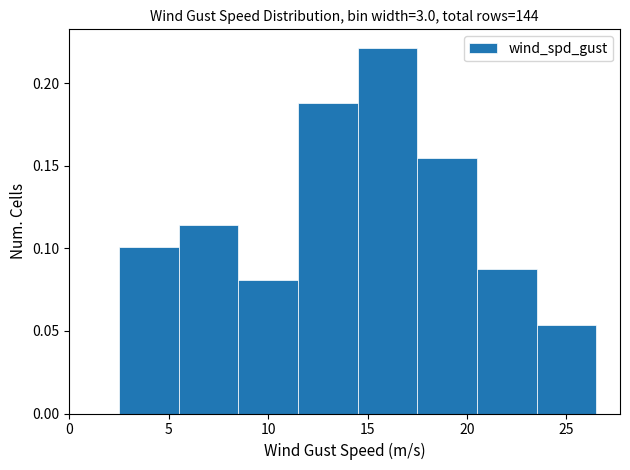

Which range on the x-axis has the tallest bar?

14.5 to 17.5